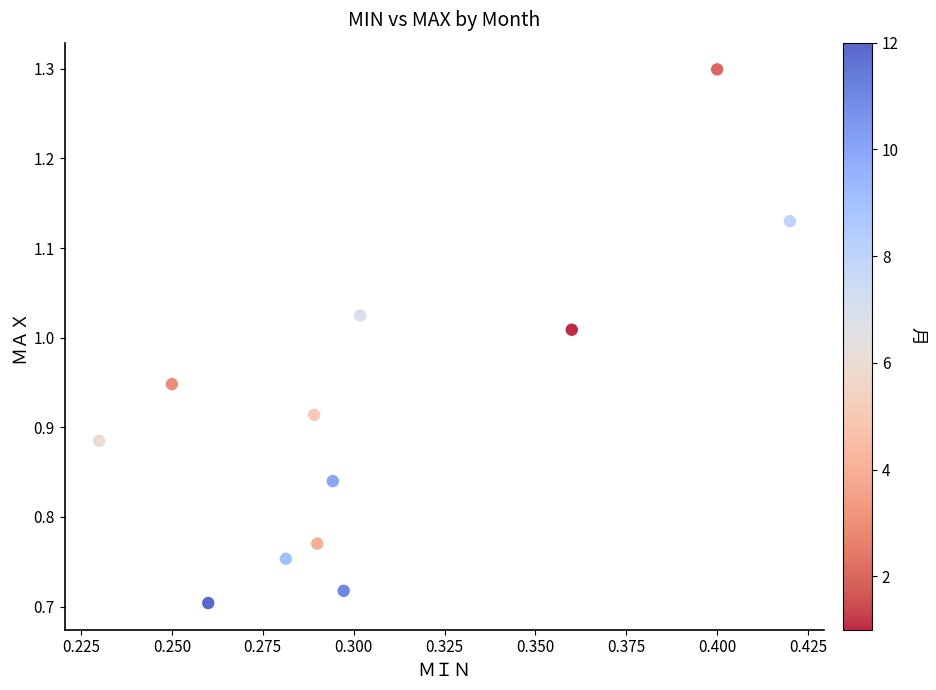

What is the range of Y values (max minus min)?

0.6